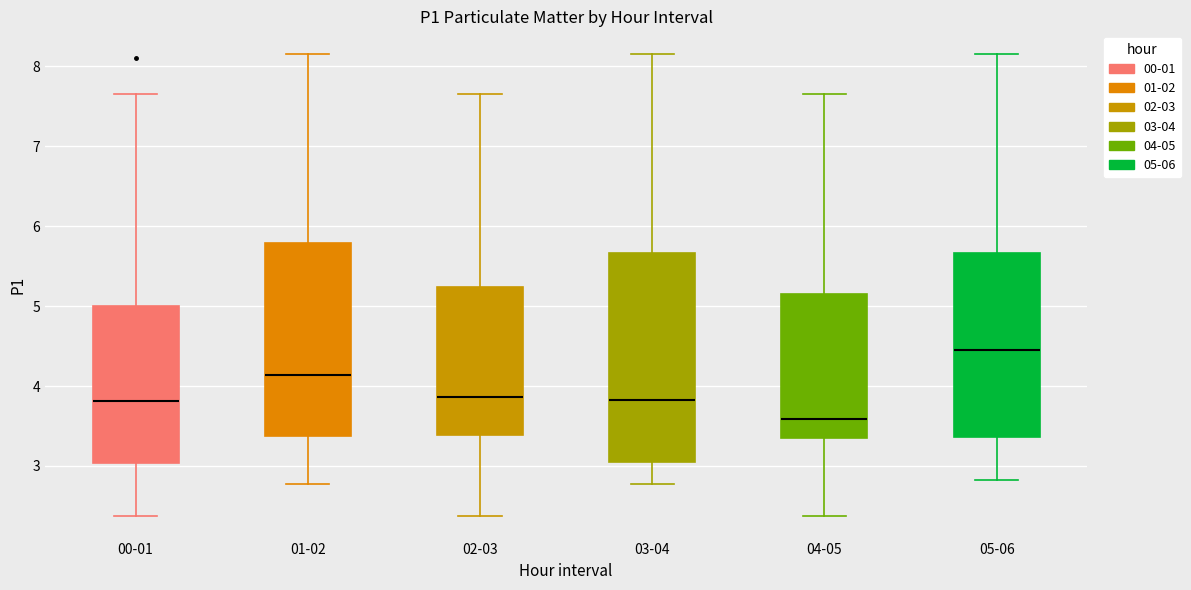

Reading left to right, read every box against the y-axis: the position of its median line, the range the box covers, and the ends of its whiskers. The values are not printed on the chart, so give them approximately, as read against the axis.

00-01: median 3.8, box 3.0 to 5.0, whiskers 2.4 to 7.7
01-02: median 4.1, box 3.4 to 5.8, whiskers 2.8 to 8.2
02-03: median 3.9, box 3.4 to 5.2, whiskers 2.4 to 7.7
03-04: median 3.8, box 3.1 to 5.7, whiskers 2.8 to 8.2
04-05: median 3.6, box 3.3 to 5.2, whiskers 2.4 to 7.7
05-06: median 4.5, box 3.4 to 5.7, whiskers 2.8 to 8.2